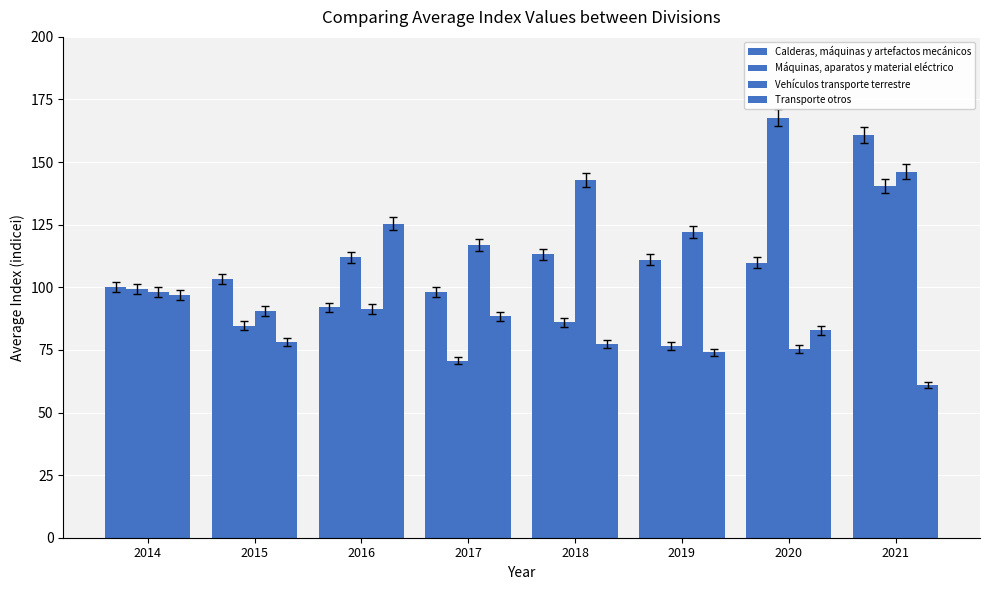

How many groups of bars are there?

8